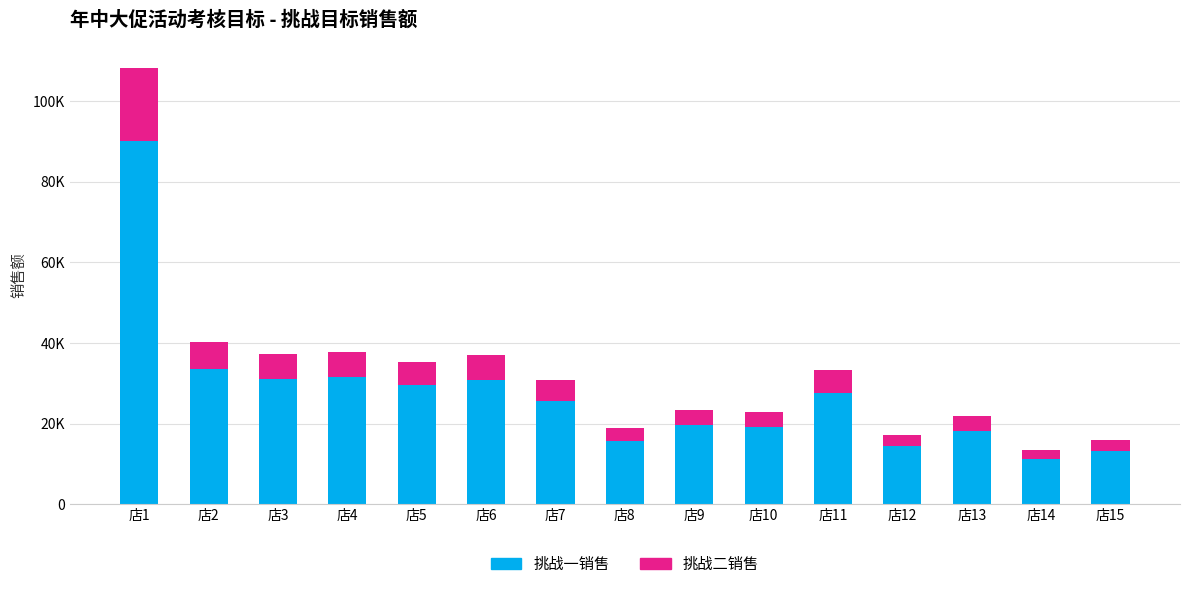

What is the difference between the maximum and second lowest values in the 挑战一销售 series?

76975.2